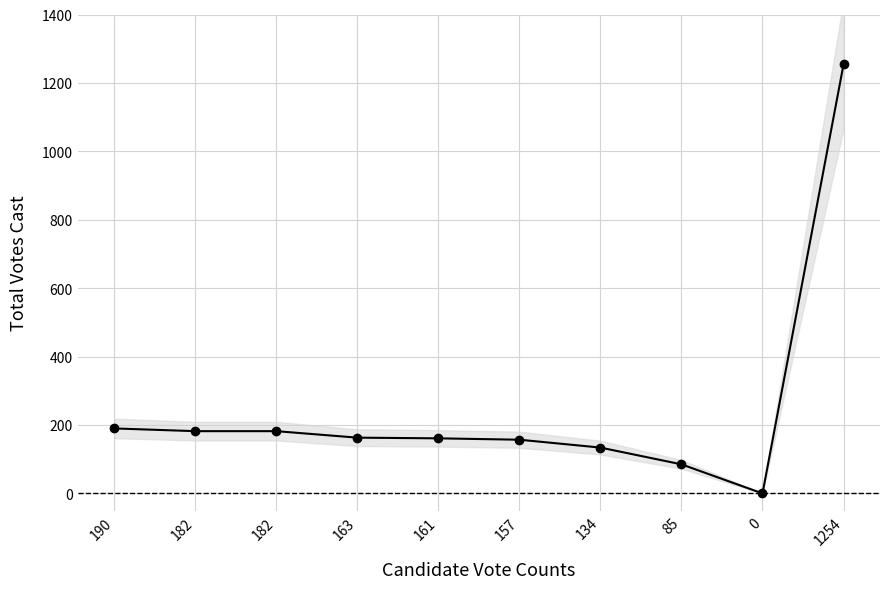

What is the label of the 8th point from the left?

85